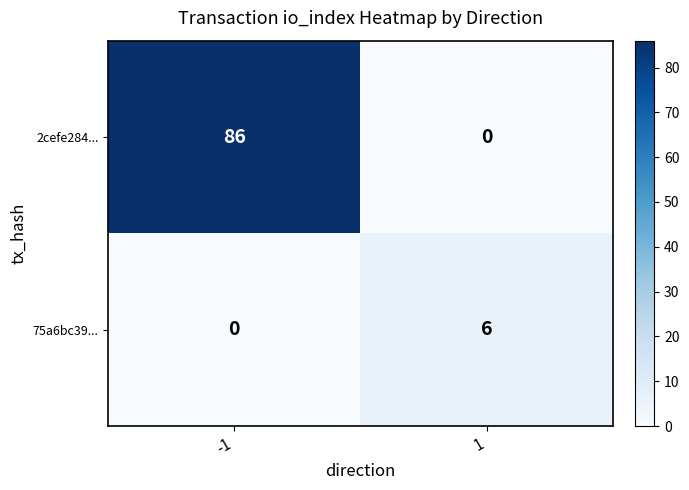

What is the total value across all series at -1?

86